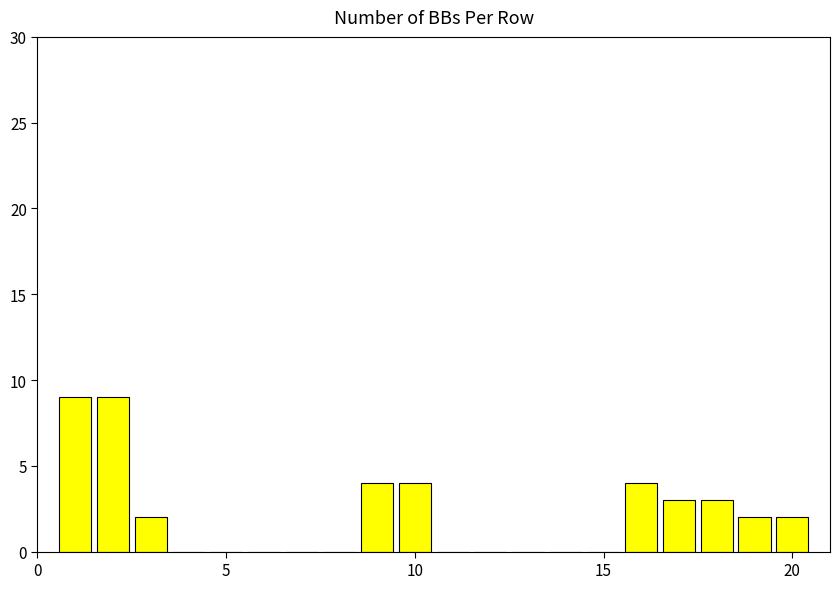

Are the bars grouped side by side (vs. stacked)?

No